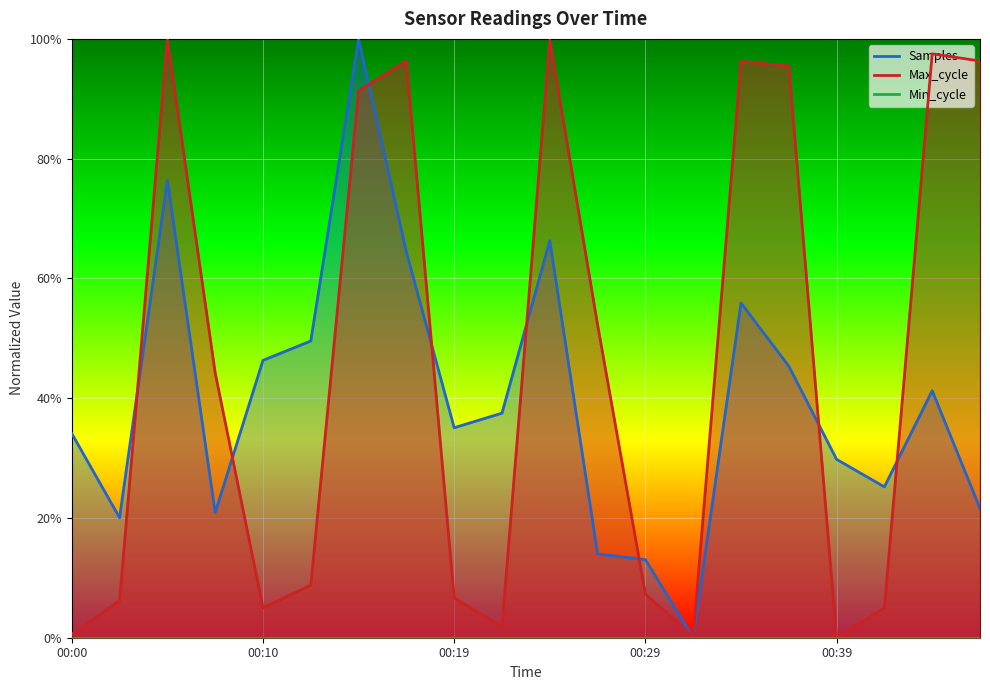

Reading left to right, list all the values displayed in this chart.

Samples: 0.3	0.2	0.8	0.2	0.5	0.5	1.0	0.6	0.4	0.4	0.7	0.1	0.1	0.0	0.6	0.5	0.3	0.3	0.4	0.2
Max_cycle: 0.0	0.1	1.0	0.4	0.0	0.1	0.9	1.0	0.1	0.0	1.0	0.5	0.1	0.0	1.0	1.0	0.0	0.0	1.0	1.0